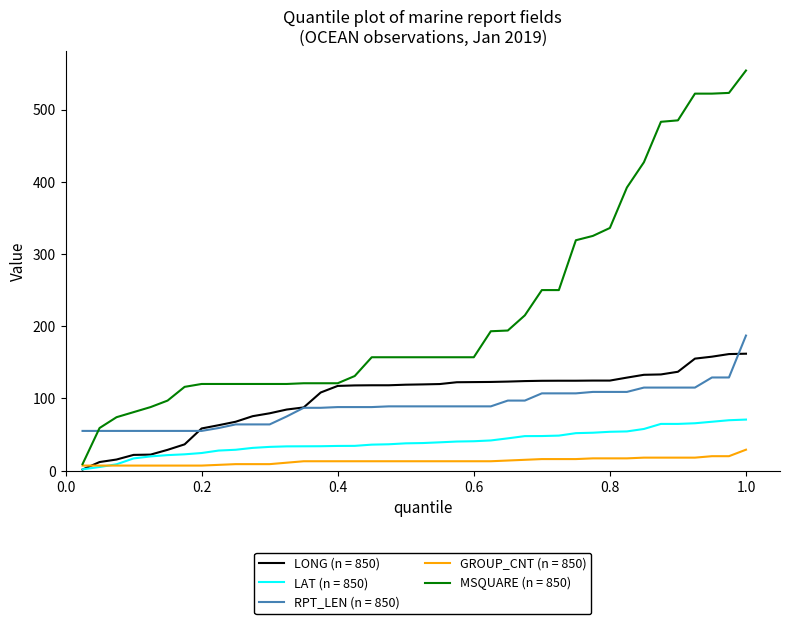

Which series has the largest range (max minus min)?

MSQUARE (n = 850)